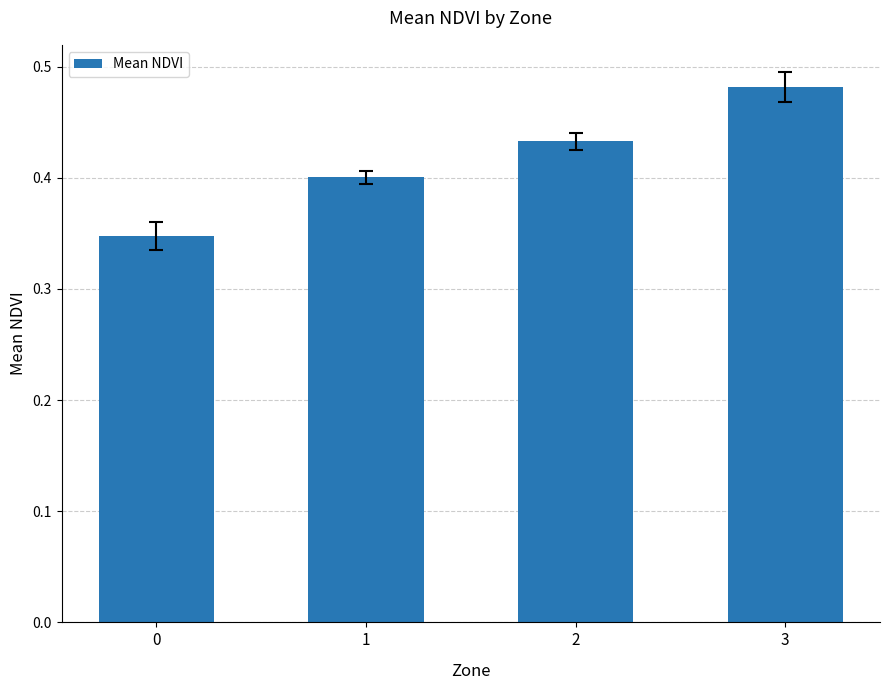

Which category has the highest value across all series?

3